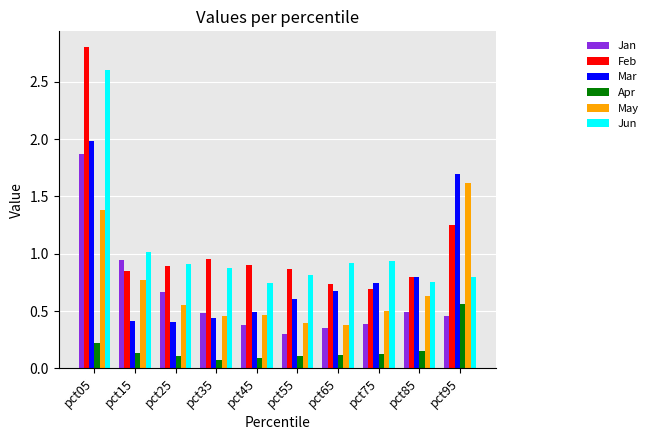

At which category is the sum across all series the highest?

pct05